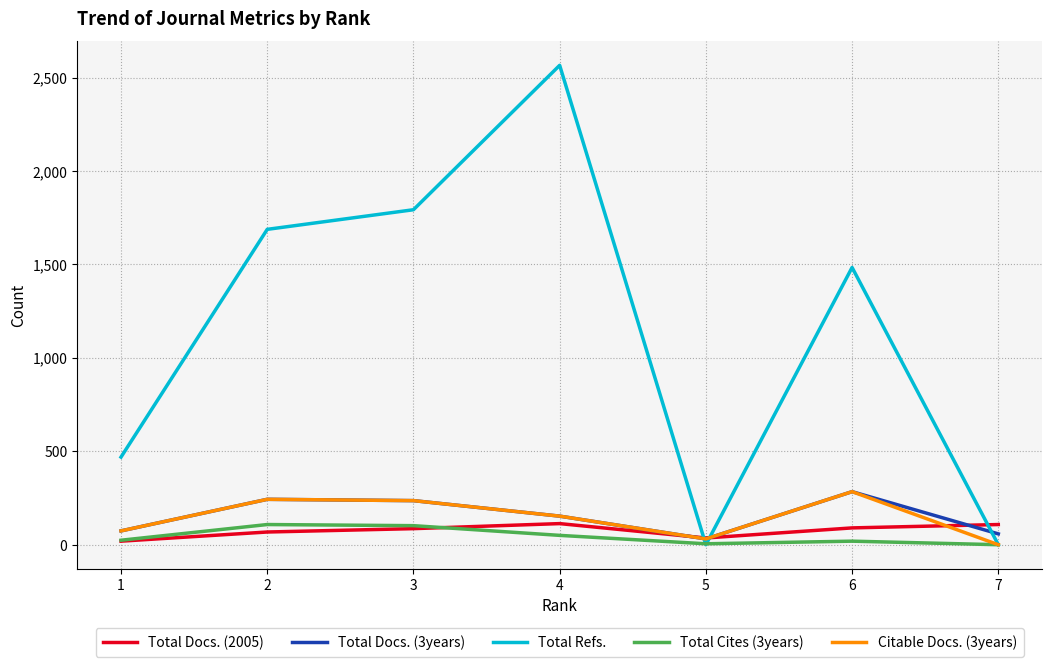

At which label does Total Docs. (3years) reach its peak?

6